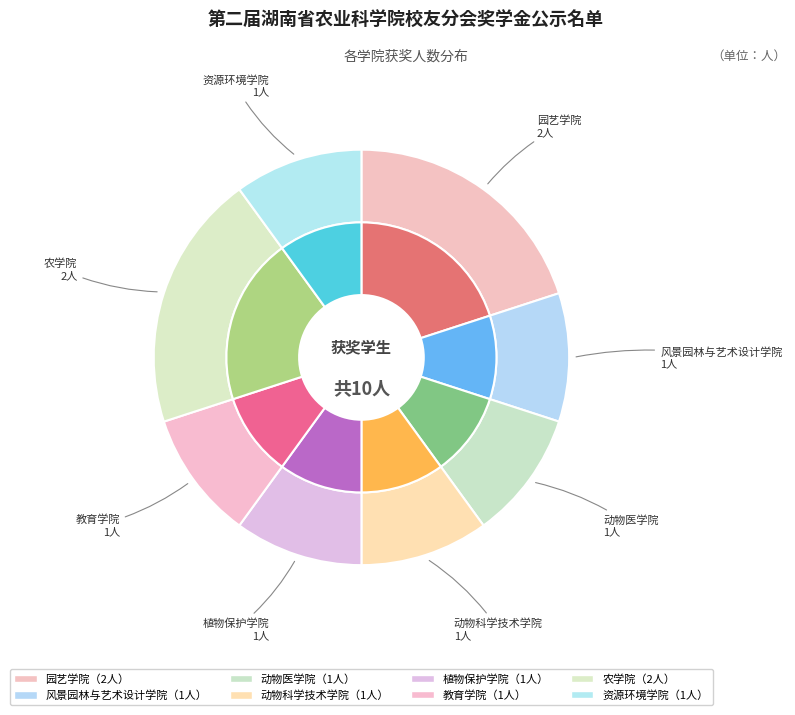

Rank the categories by value from highest to lowest.

园艺学院, 农学院, 风景园林与艺术设计学院, 动物医学院, 动物科学技术学院, 植物保护学院, 教育学院, 资源环境学院